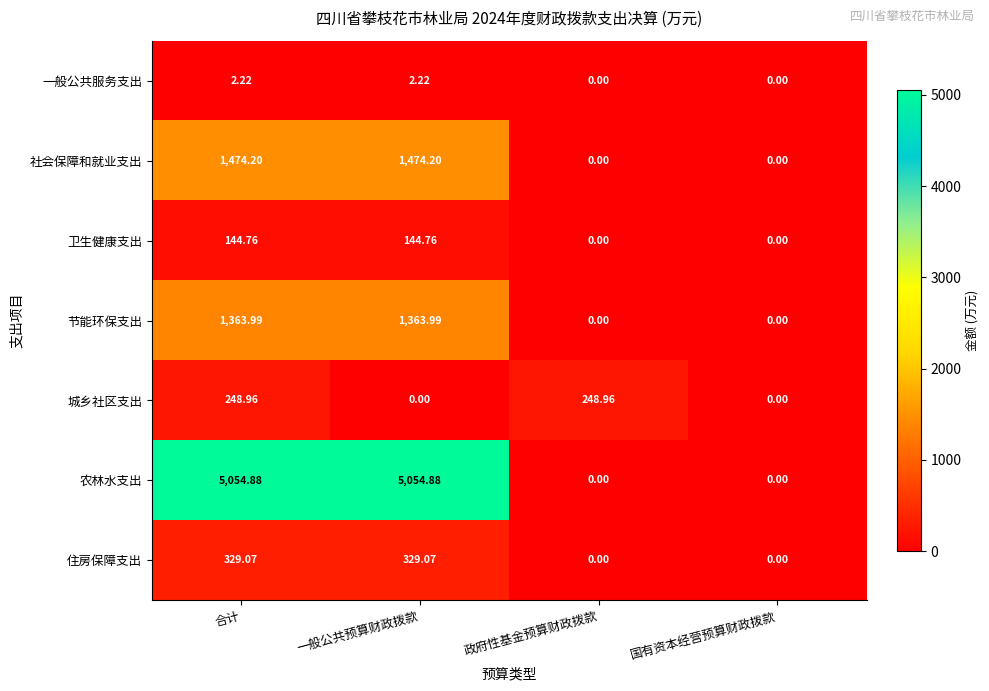

Rank the series by their maximum value, from highest to lowest.

农林水支出, 社会保障和就业支出, 节能环保支出, 住房保障支出, 城乡社区支出, 卫生健康支出, 一般公共服务支出